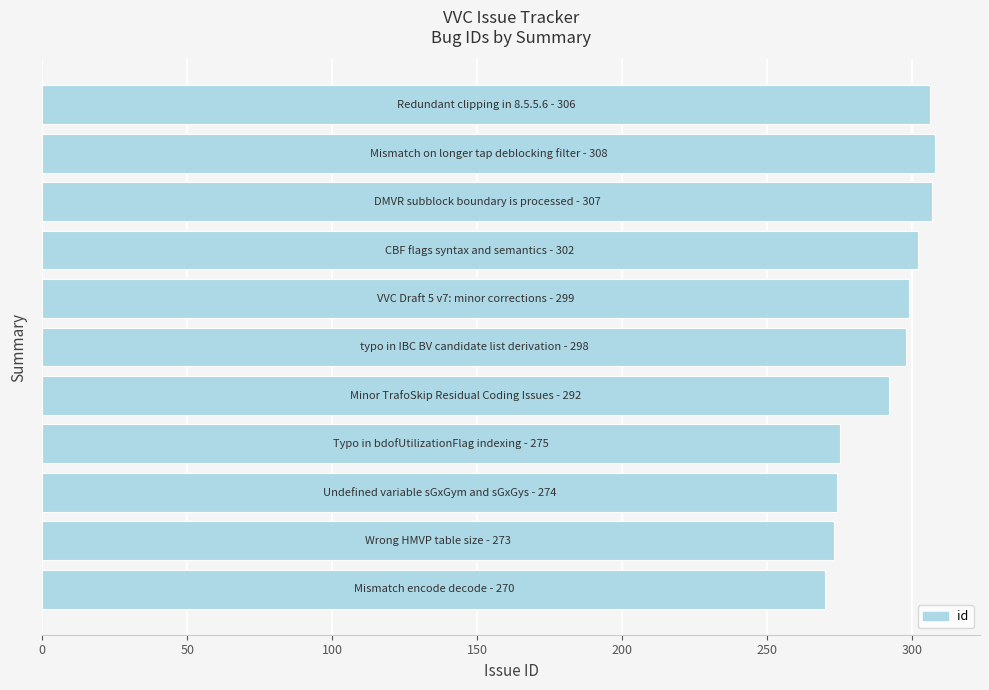

What is the minimum value shown in the chart?

270